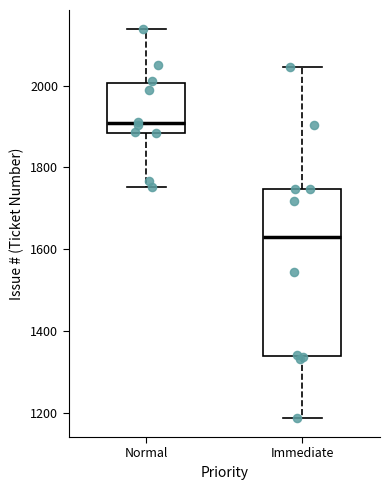

Which box's median line is the highest?

Normal